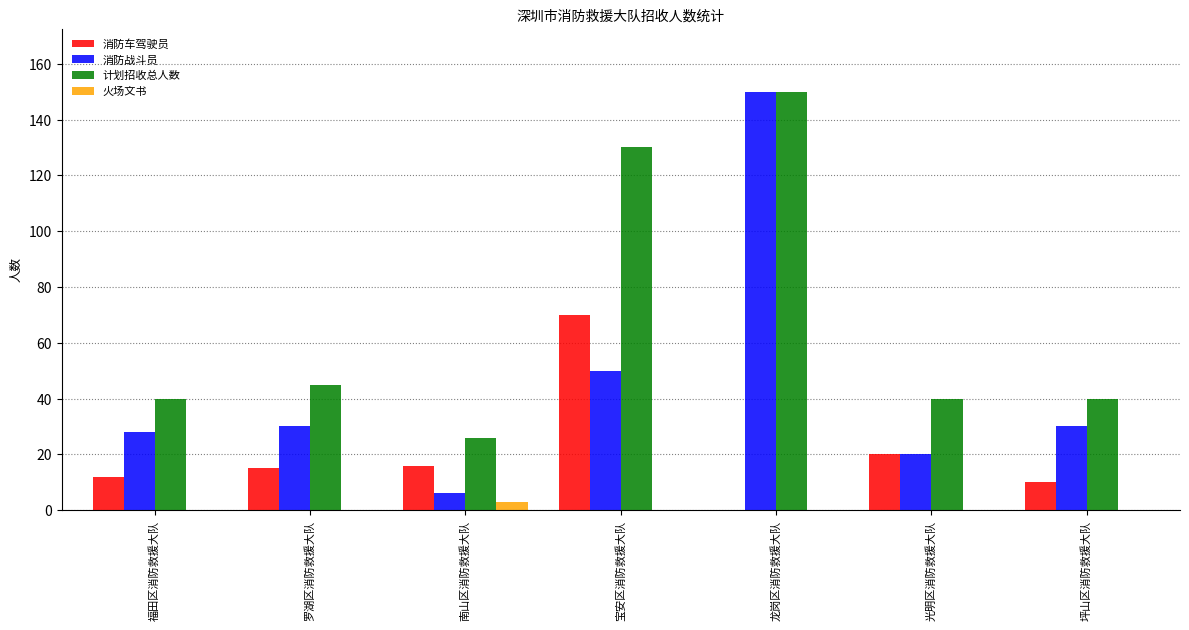

The 消防车驾驶员 series shows 108 at 宝安区消防救援大队. True or false?

False